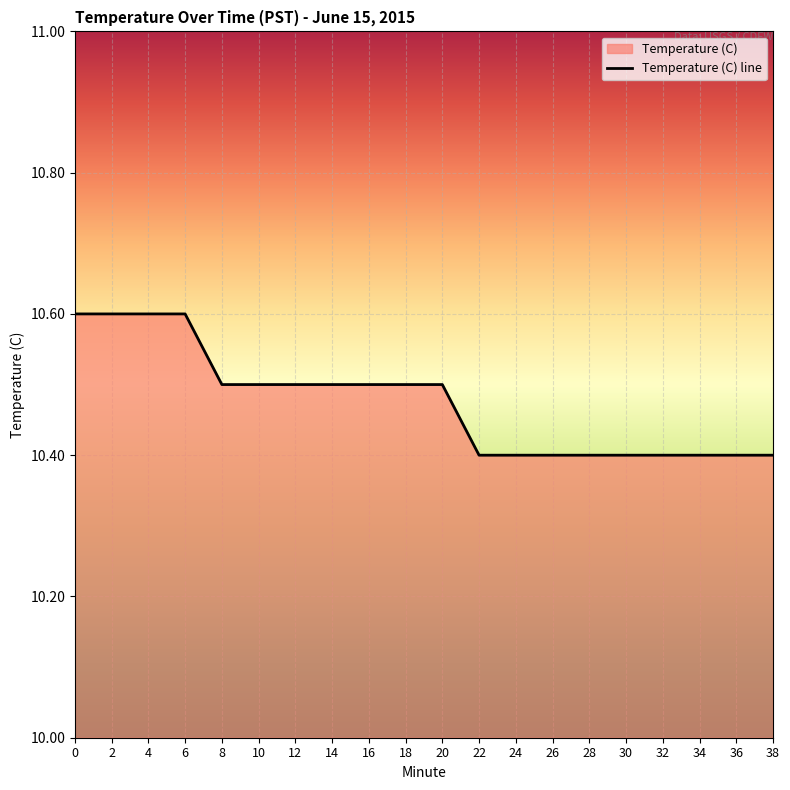

Does the chart display data point markers on the line(s)?

No